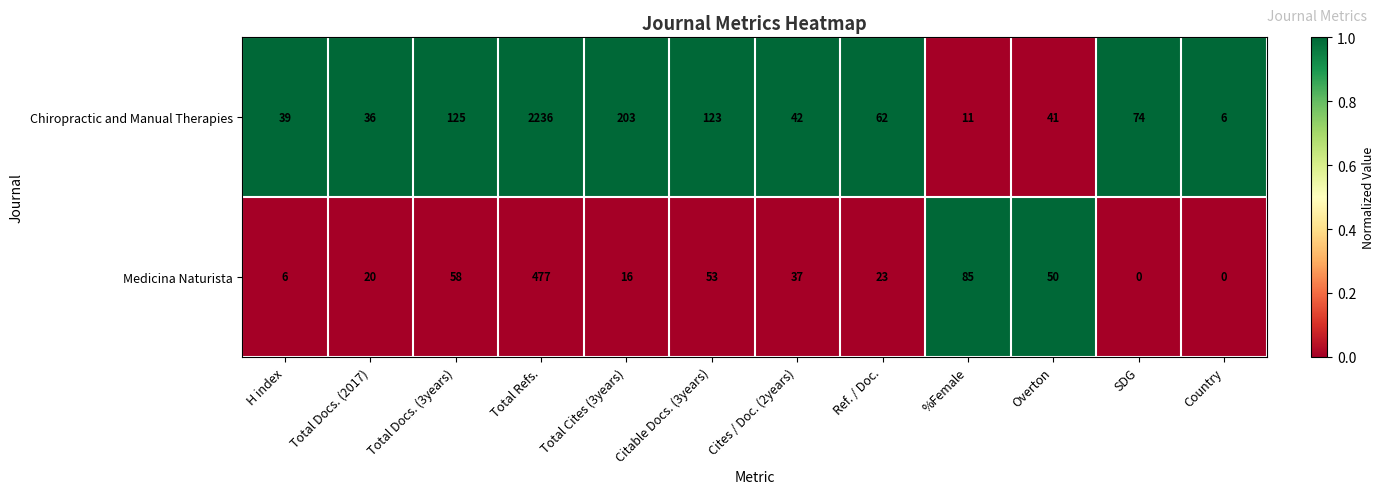

What is the difference between the highest and lowest values at H index?

33